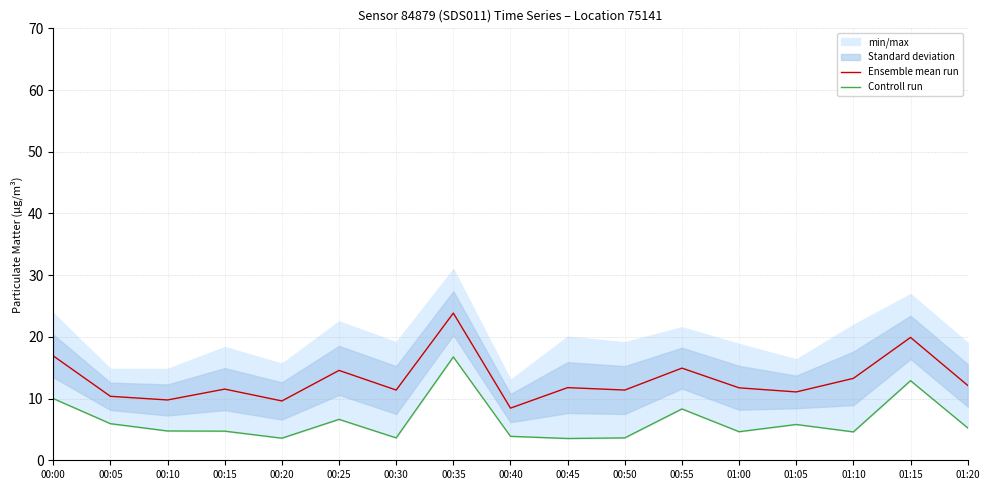

How many lines are shown in the chart?

2